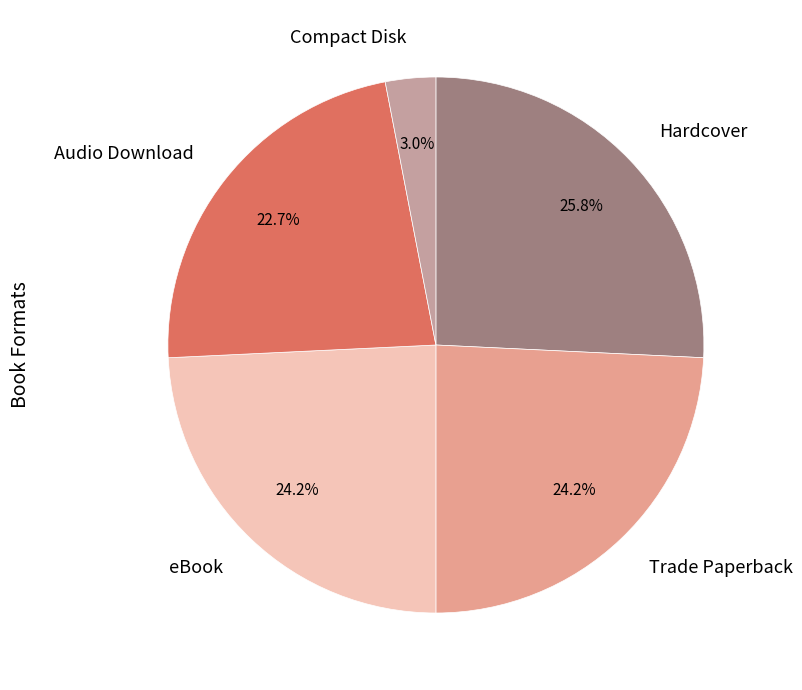

True or false: Hardcover accounts for 12% of the total.

False